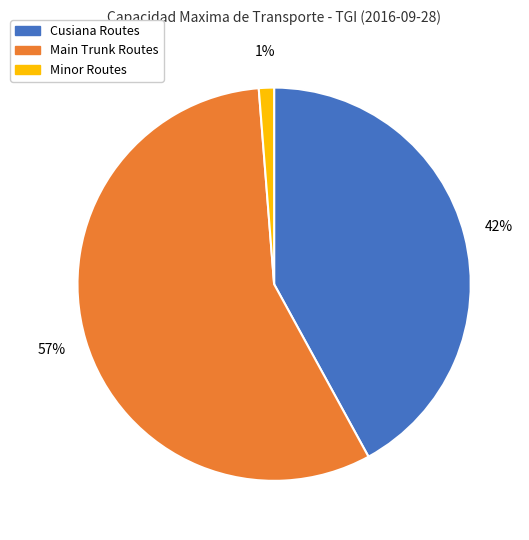

To the nearest percent, what is the average slice percentage?

33%